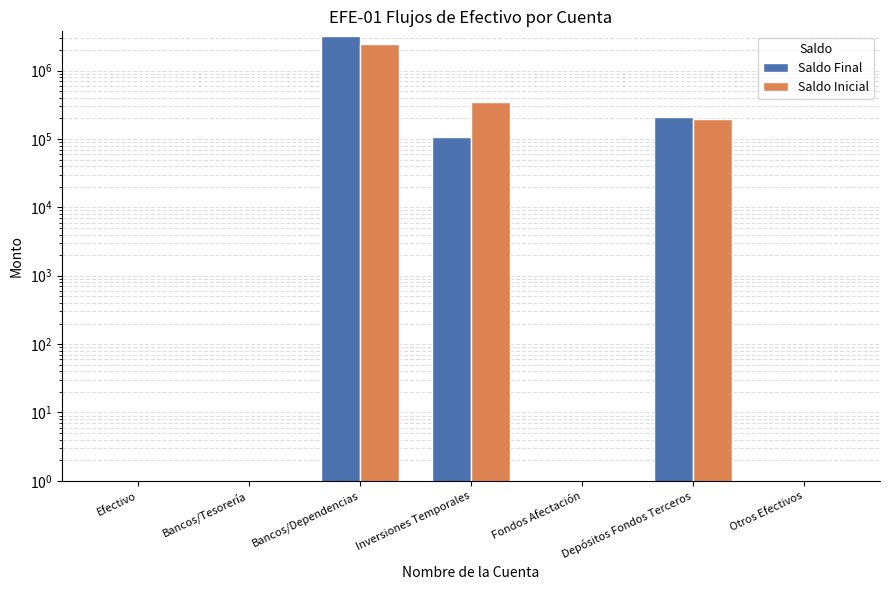

Which series has the largest range (max minus min)?

Saldo Final